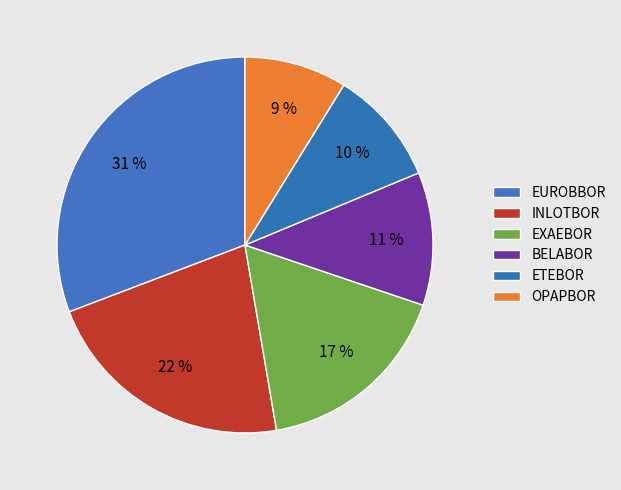

Count the number of slices in the pie.

6